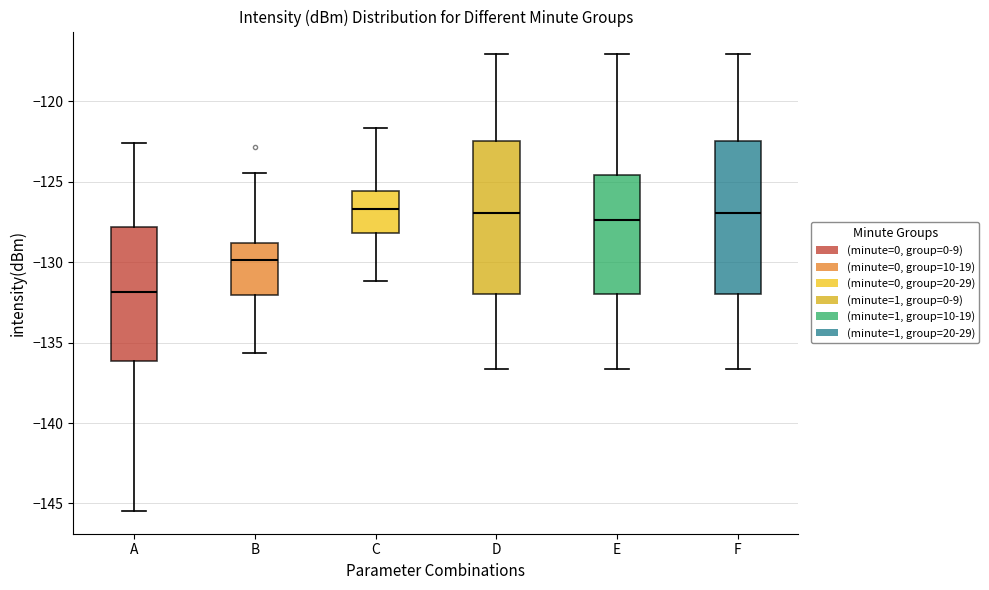

Reading left to right, read every box against the y-axis: the position of its median line, the range the box covers, and the ends of its whiskers. The values are not printed on the chart, so give them approximately, as read against the axis.

A: median -132.0, box -136.0 to -128.0, whiskers -145.5 to -122.5
B: median -130.0, box -132.0 to -129.0, whiskers -135.5 to -124.5
C: median -126.5, box -128.0 to -125.5, whiskers -131.0 to -121.5
D: median -127.0, box -132.0 to -122.5, whiskers -136.5 to -117.0
E: median -127.5, box -132.0 to -124.5, whiskers -136.5 to -117.0
F: median -127.0, box -132.0 to -122.5, whiskers -136.5 to -117.0